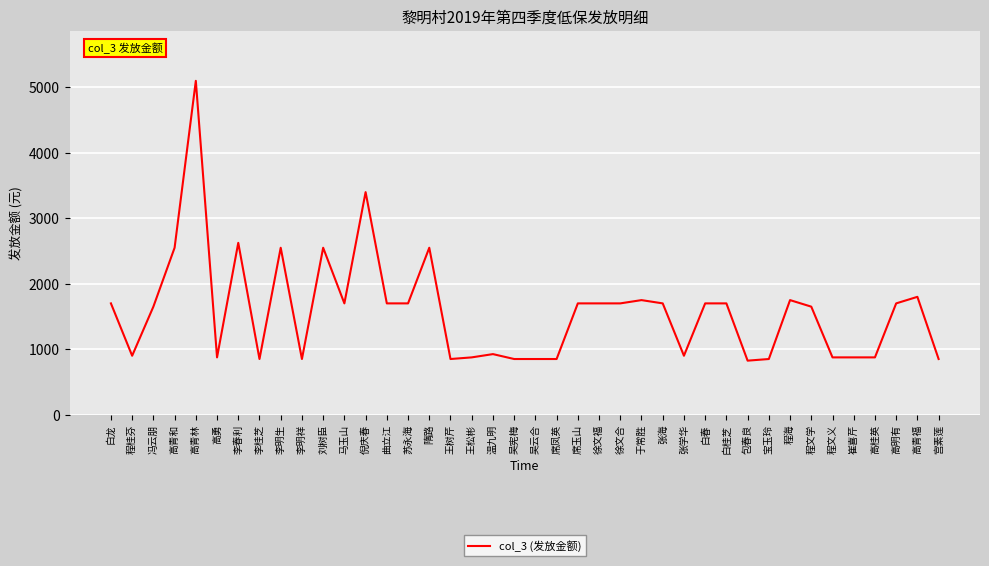

The chart shows a value of 1650 at 冯云朋. True or false?

True